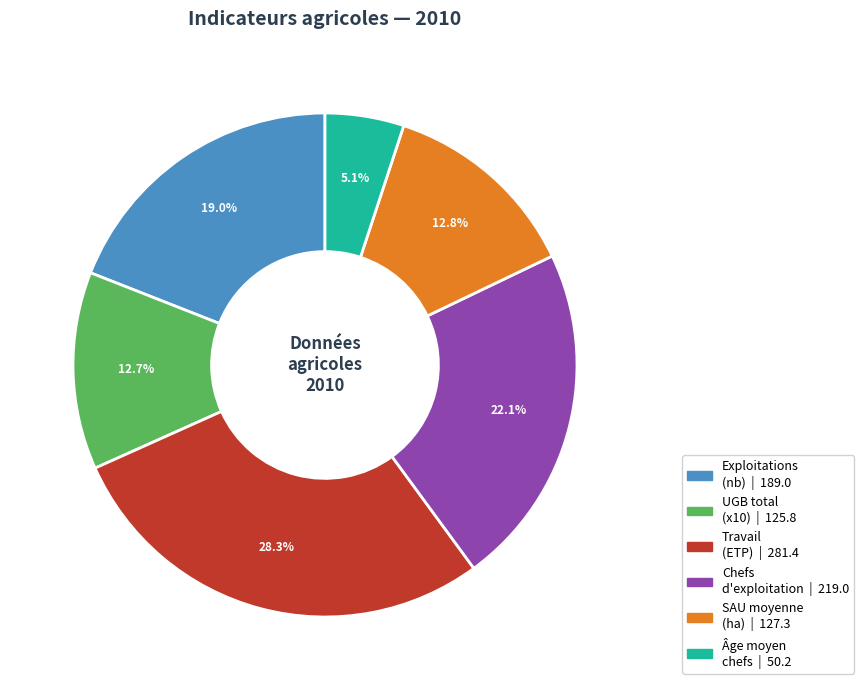

Is there any slice that represents more than half of the pie?

No